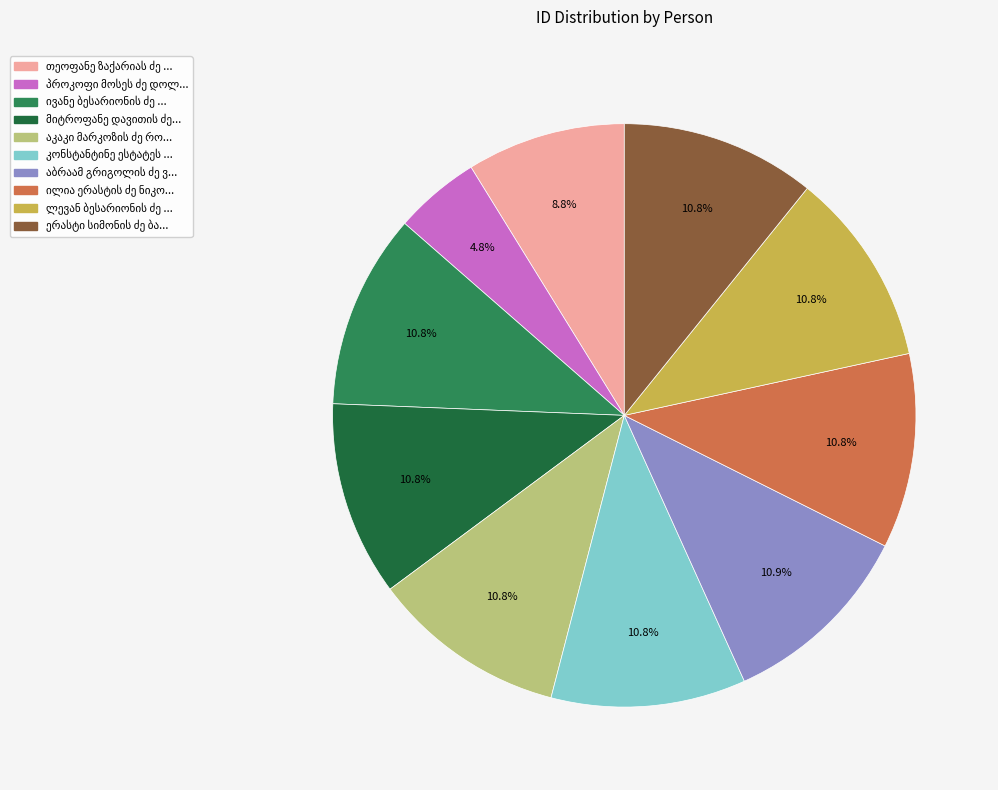

To the nearest percent, what is the difference between the largest and smallest slice percentages?

6%